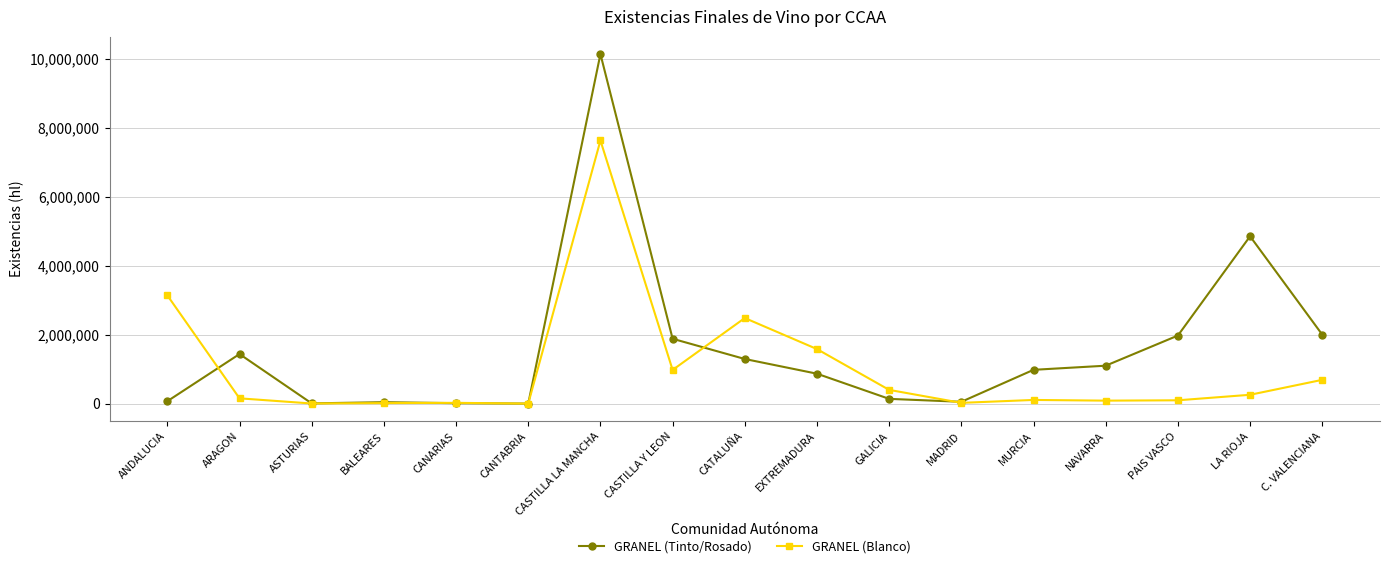

Which series has the largest range (max minus min)?

GRANEL (Tinto/Rosado)